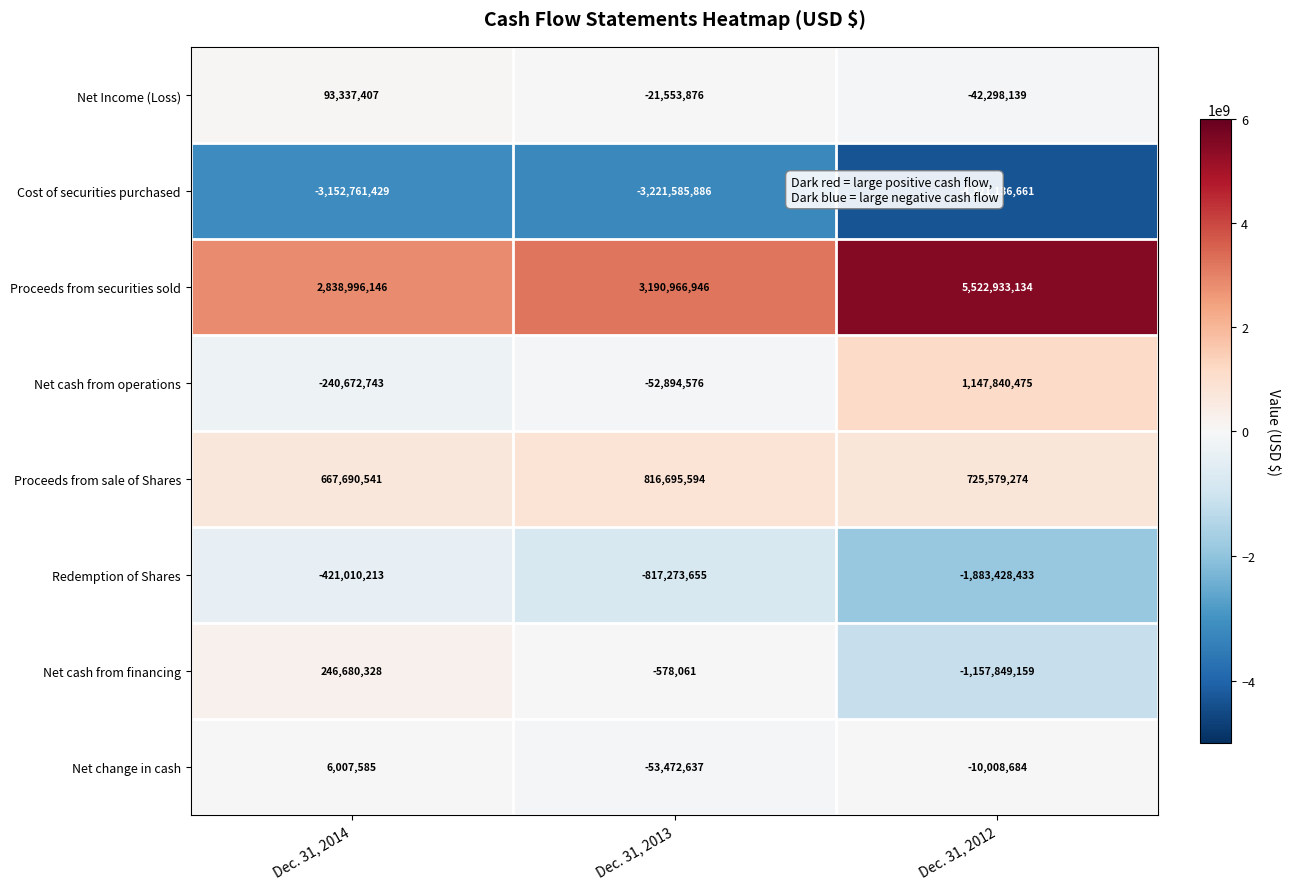

How many values in the Net cash from financing series are below -578061?

1